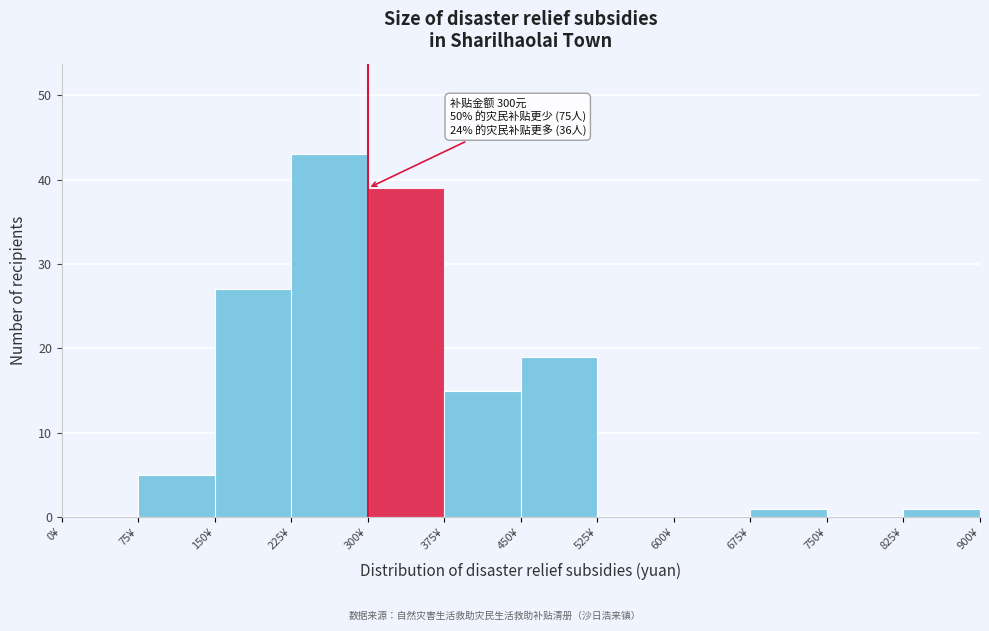

Which range on the x-axis has the tallest bar?

225 to 300